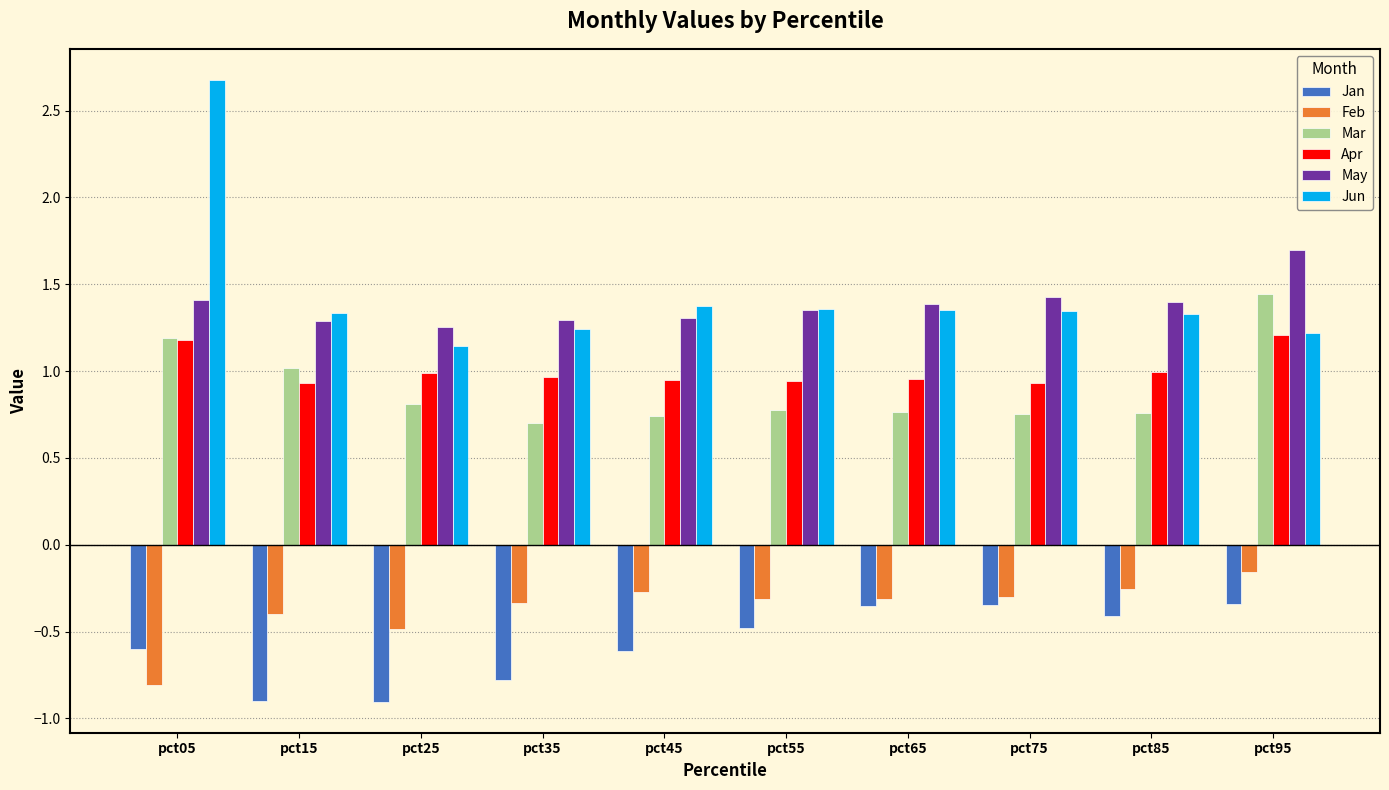

What is the approximate value of Jan at pct05?

-0.6